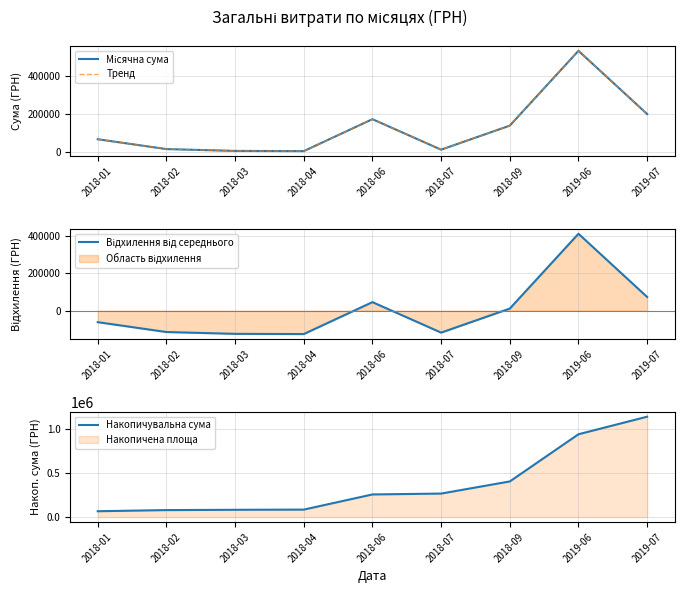

Which label corresponds to the smallest value in the chart?

2018-04